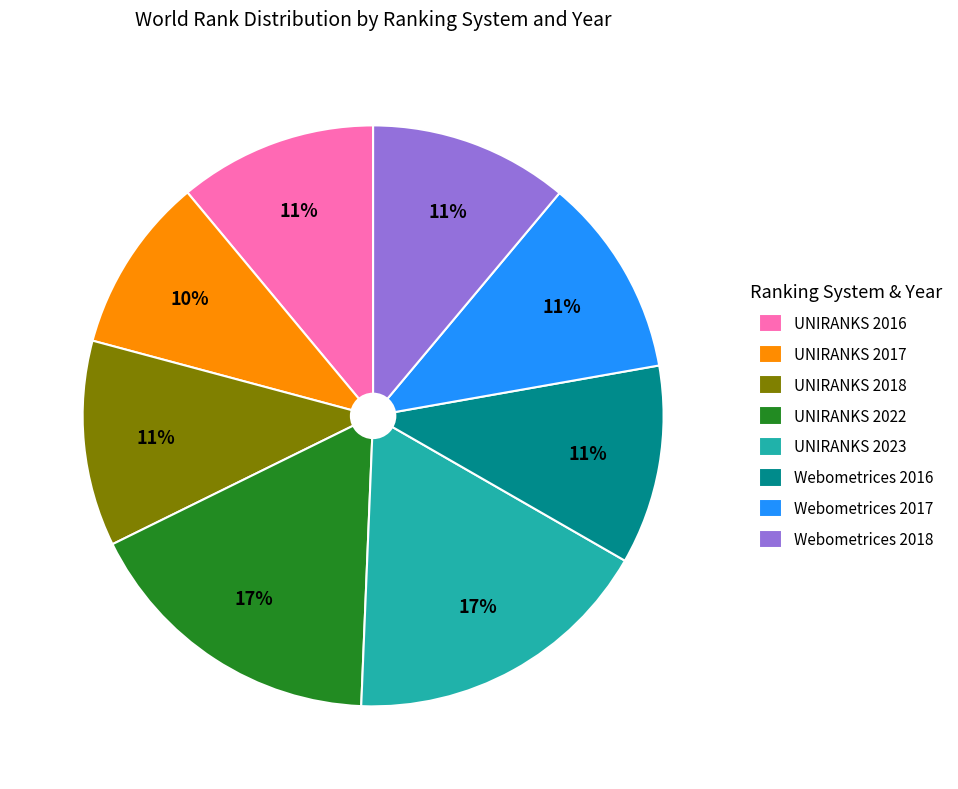

The UNIRANKS 2016 slice represents 11% of the pie. True or false?

True